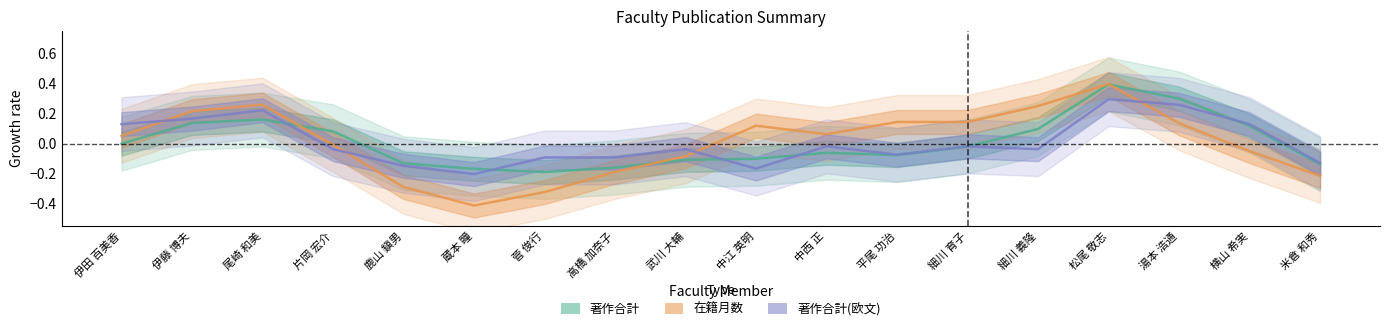

What is the maximum value shown in the chart?

0.4